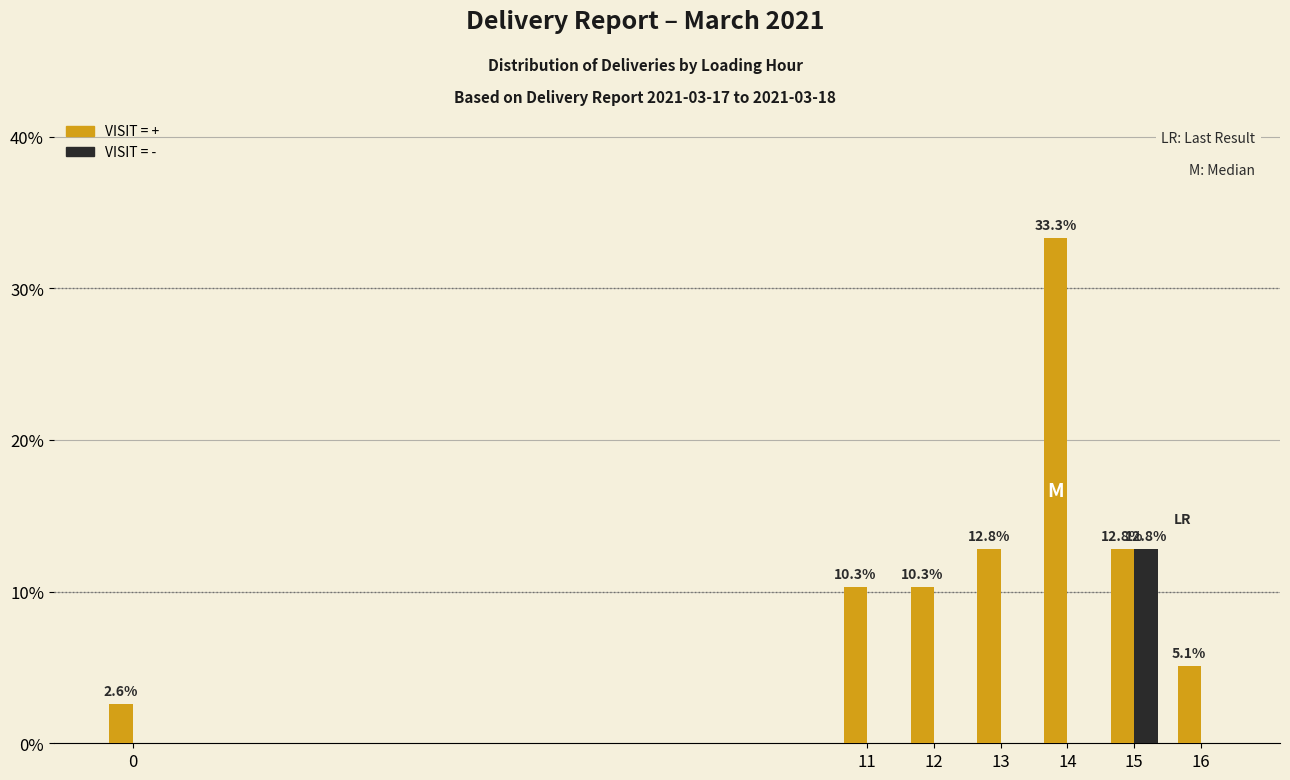

Reading left to right, transcribe all the data shown in this chart.

VISIT = +: 0=2.6	11=10.3	12=10.3	13=12.8	14=33.3	15=12.8	16=5.1
VISIT = -: 0=0.0	11=0.0	12=0.0	13=0.0	14=0.0	15=12.8	16=0.0